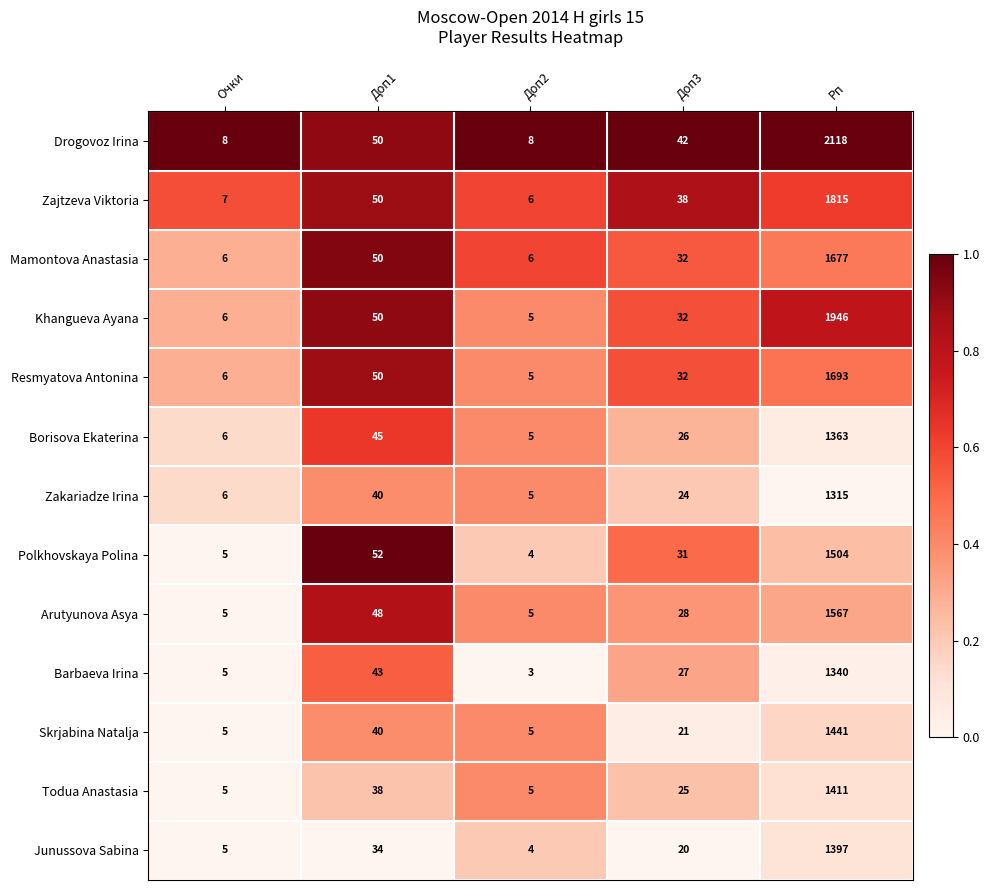

How many data points in Zakariadze Irina are less than 24?

2